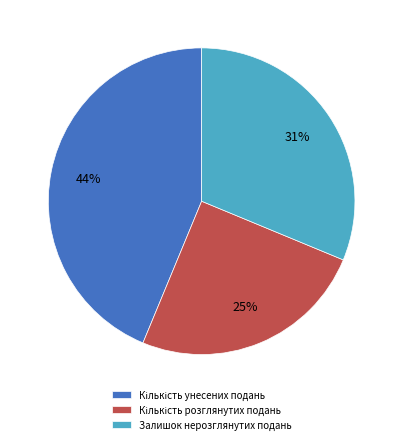

True or false: Залишок нерозглянутих подань accounts for 41% of the total.

False